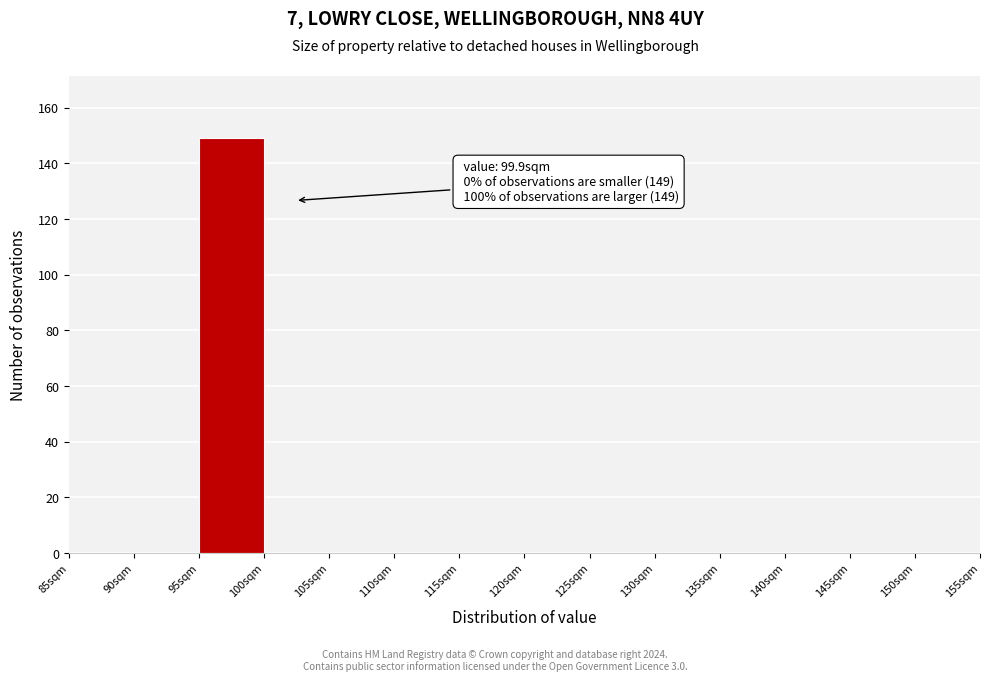

Which range on the x-axis has the tallest bar?

95 to 100